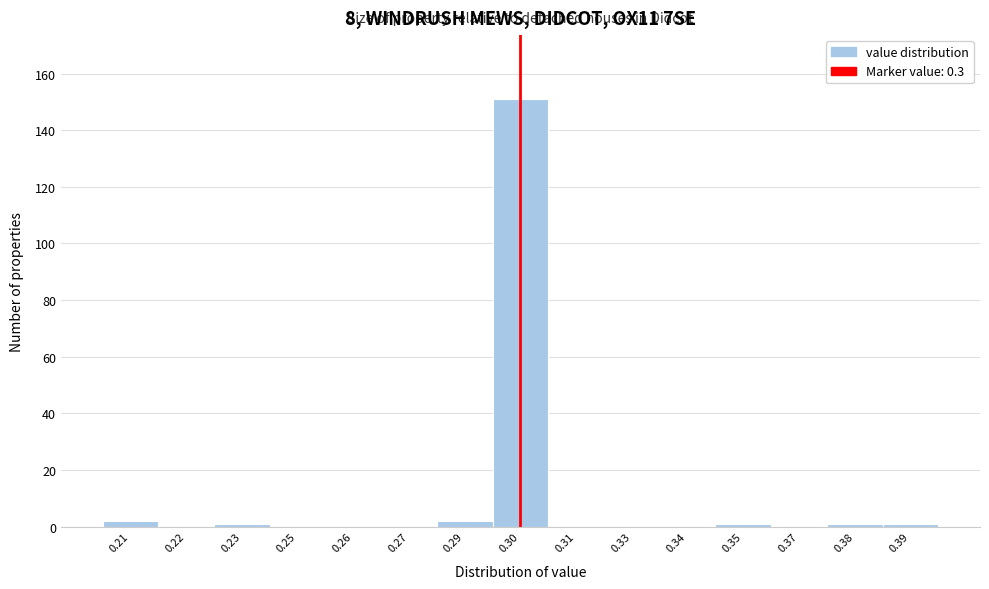

Reading left to right, extract all data points from this chart.

0.21=2	0.22=0	0.23=1	0.25=0	0.26=0	0.27=0	0.29=2	0.30=151	0.31=0	0.33=0	0.34=0	0.35=1	0.37=0	0.38=1	0.39=1